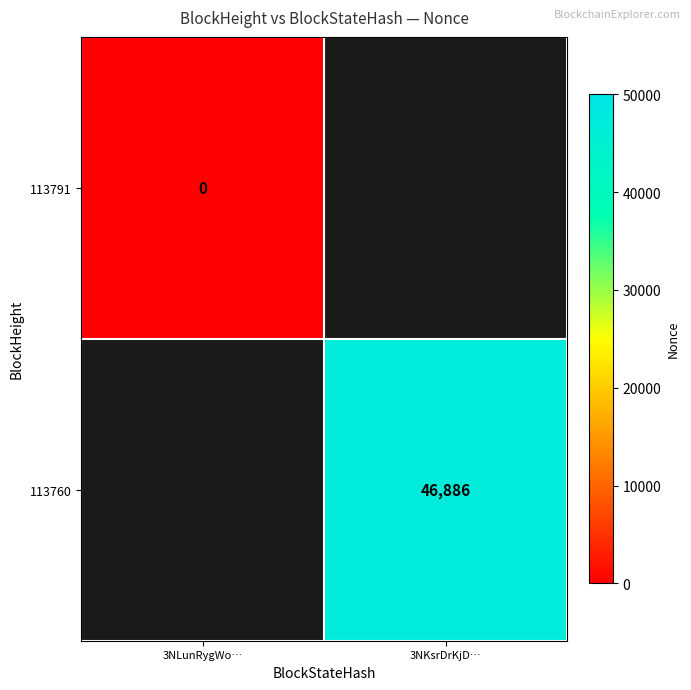

Is the value of 113760 at 3NKsrDrKjD… greater than the value of 113791 at 3NLunRygWo…?

Yes